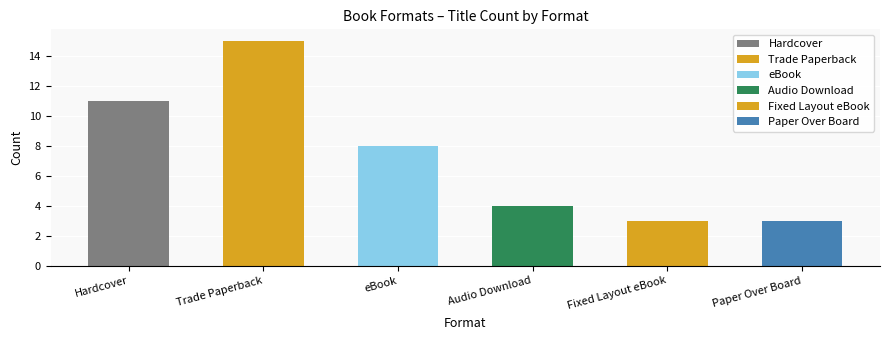

The chart shows a value of 4 at Fixed Layout eBook. True or false?

False